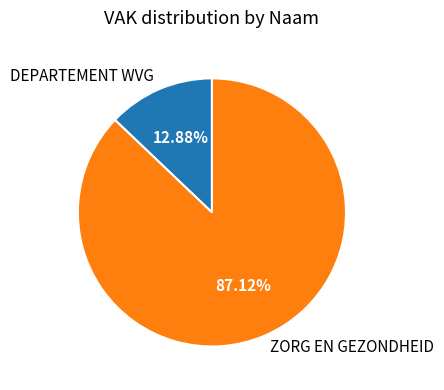

To the nearest percent, what is the average slice percentage?

50%